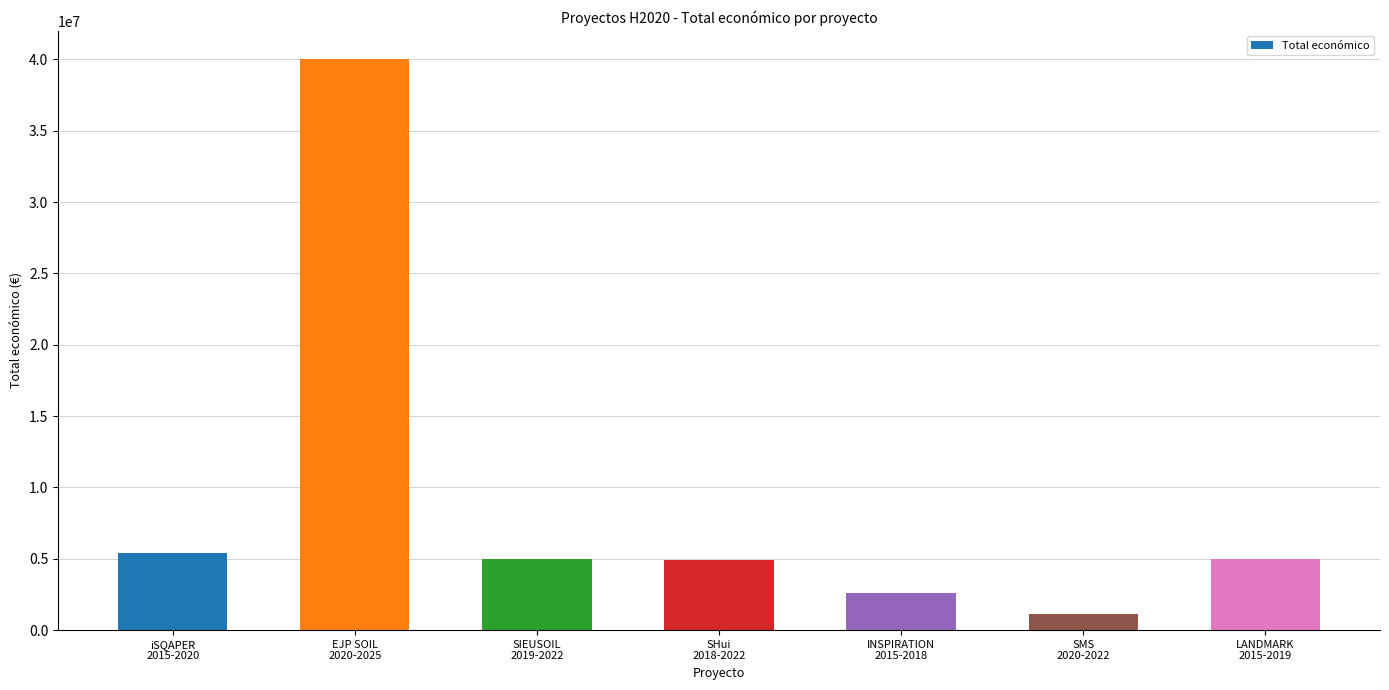

The chart shows a value of 5375375 at iSQAPER
2015-2020. True or false?

True